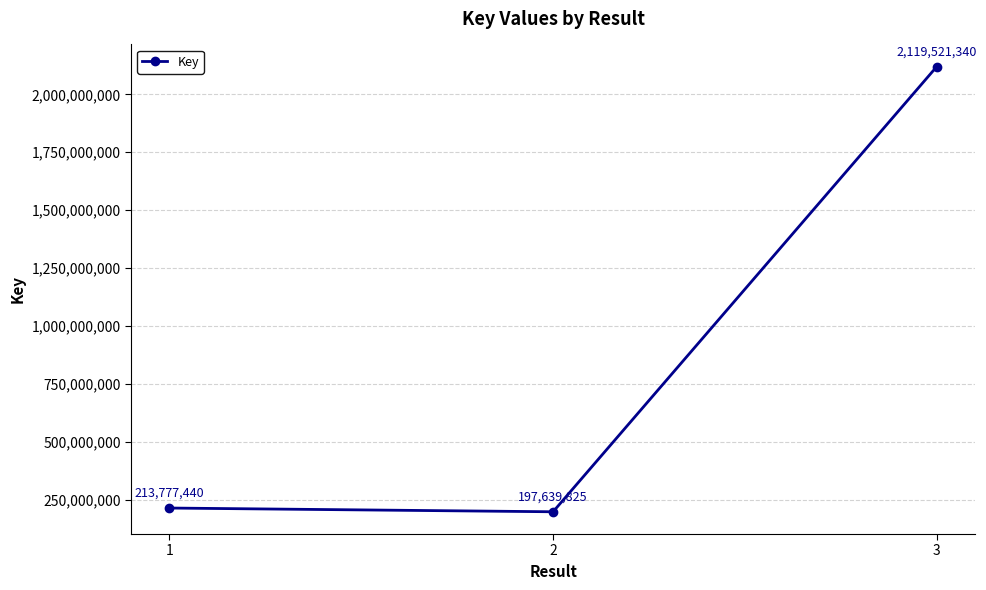

What is the sum of the values at 1 and 2?

411417265